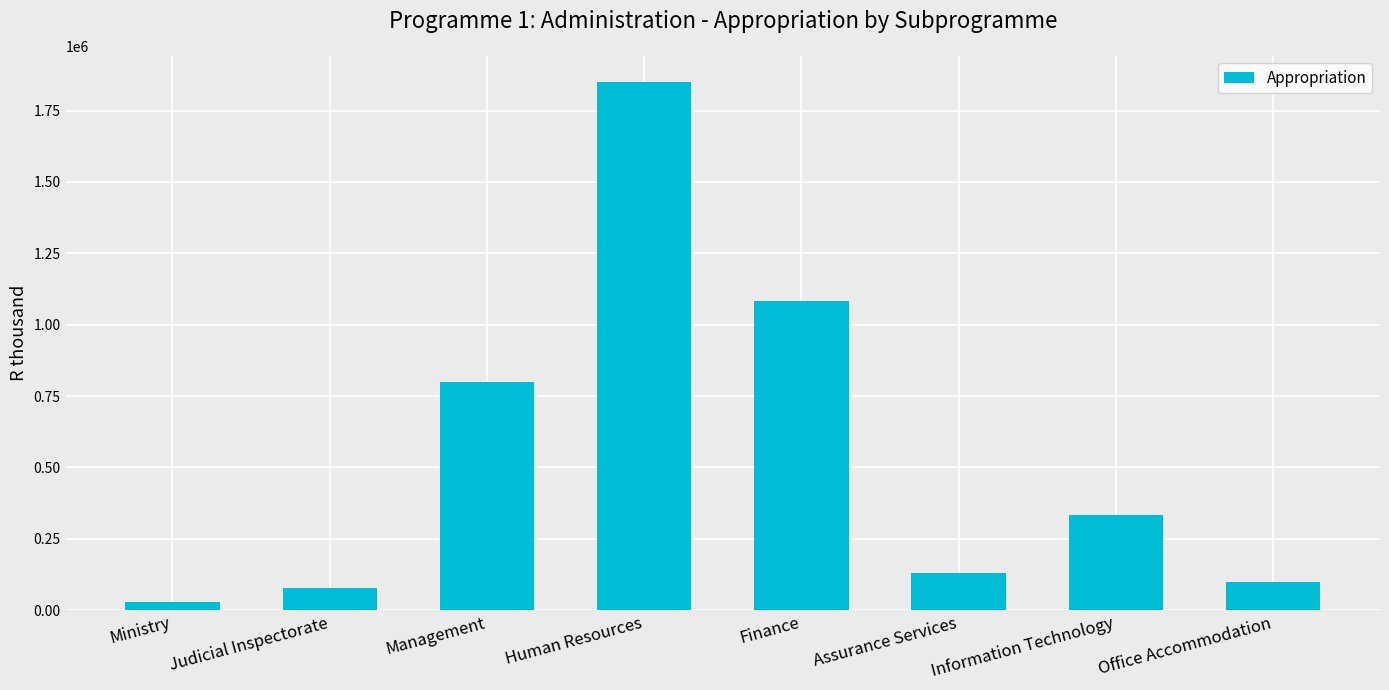

What is the sum of all values?

4392698